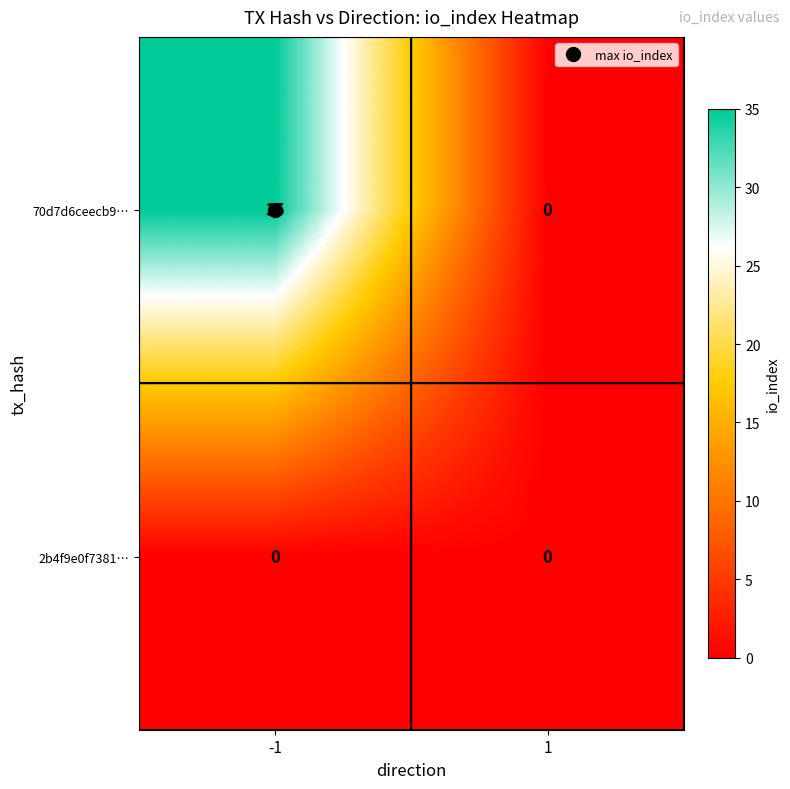

What is the difference between the maximum and minimum values in the 70d7d6ceecb9… series?

35